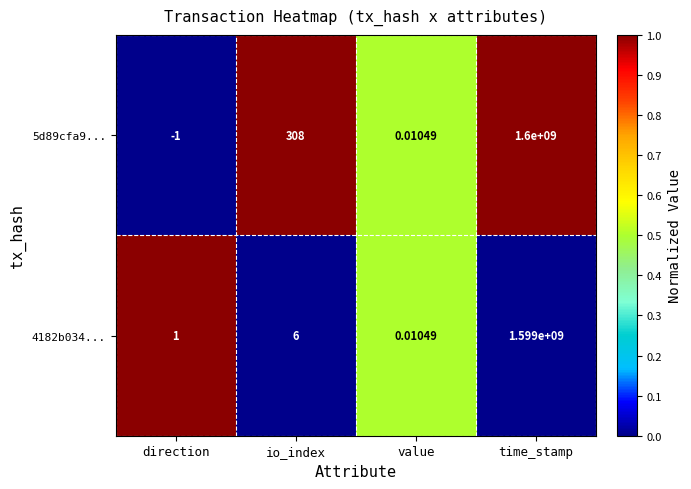

How many series are shown in this chart?

2